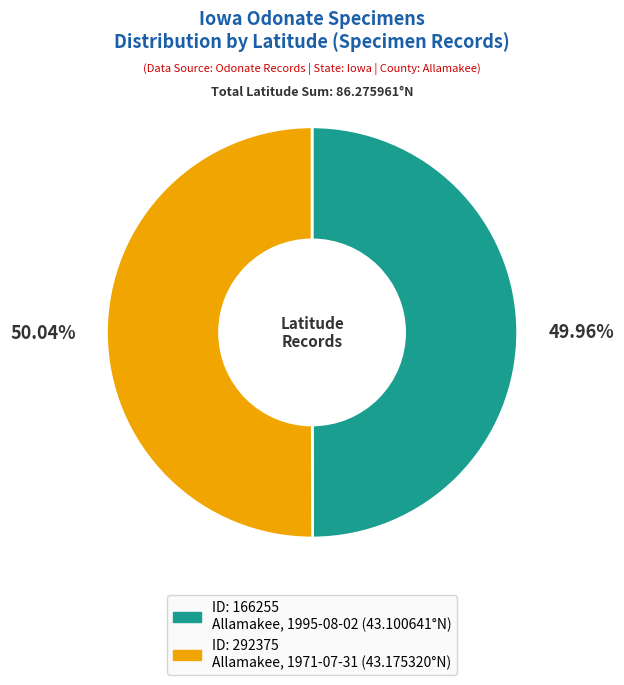

Does any single category account for the majority?

Yes